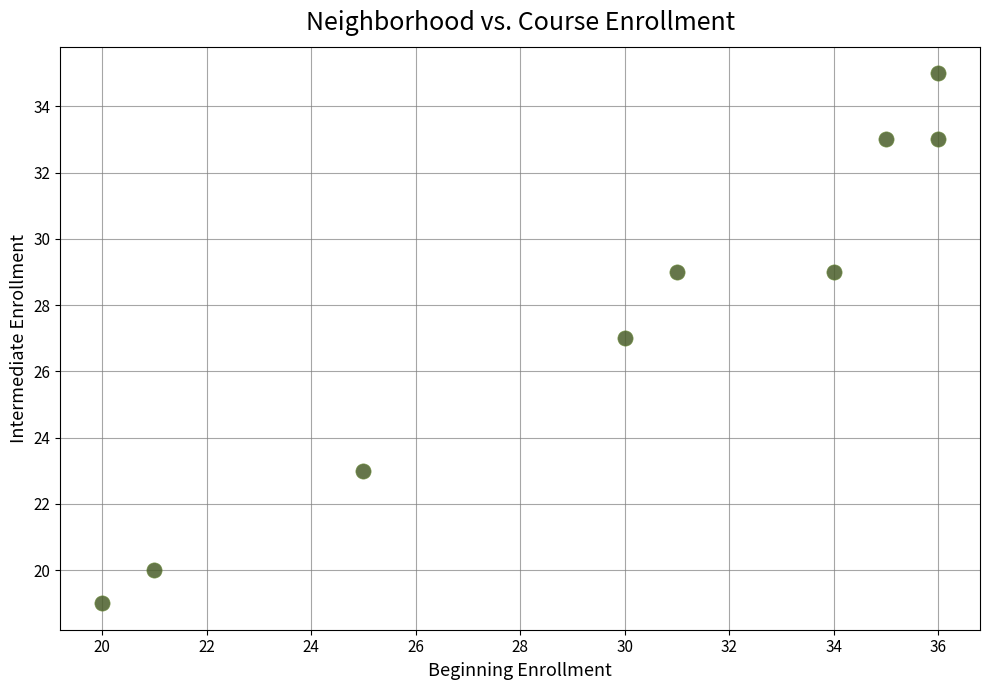

What is the range of X values (max minus min)?

16